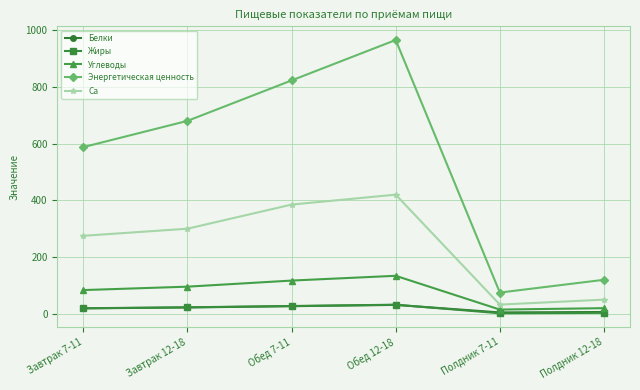

How many data points in Белки are above 22?

3